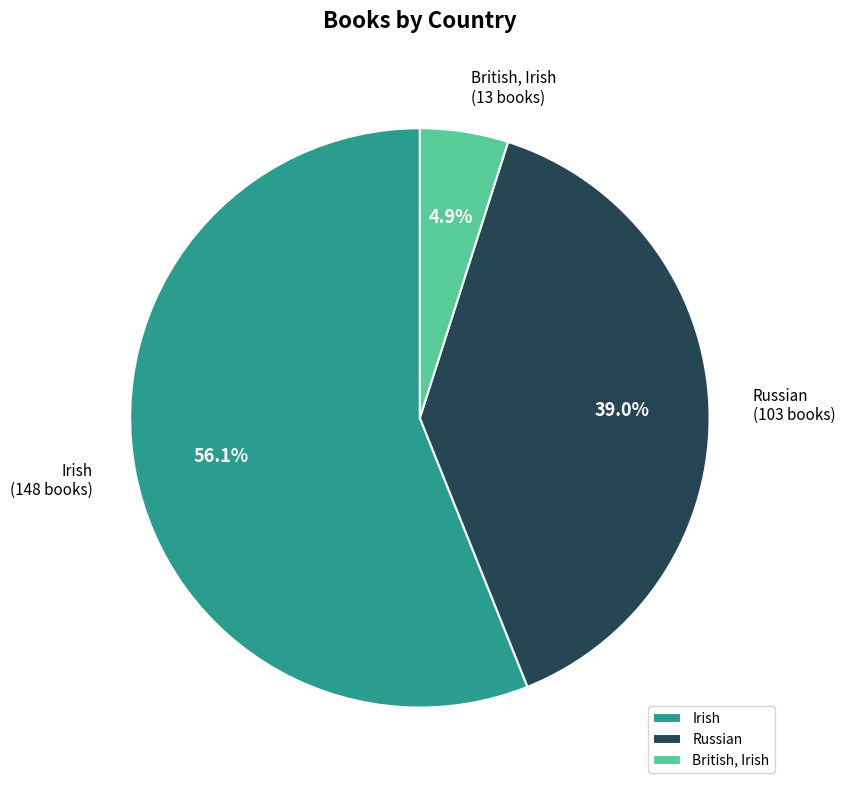

Which has a higher value, Irish or Russian?

Irish